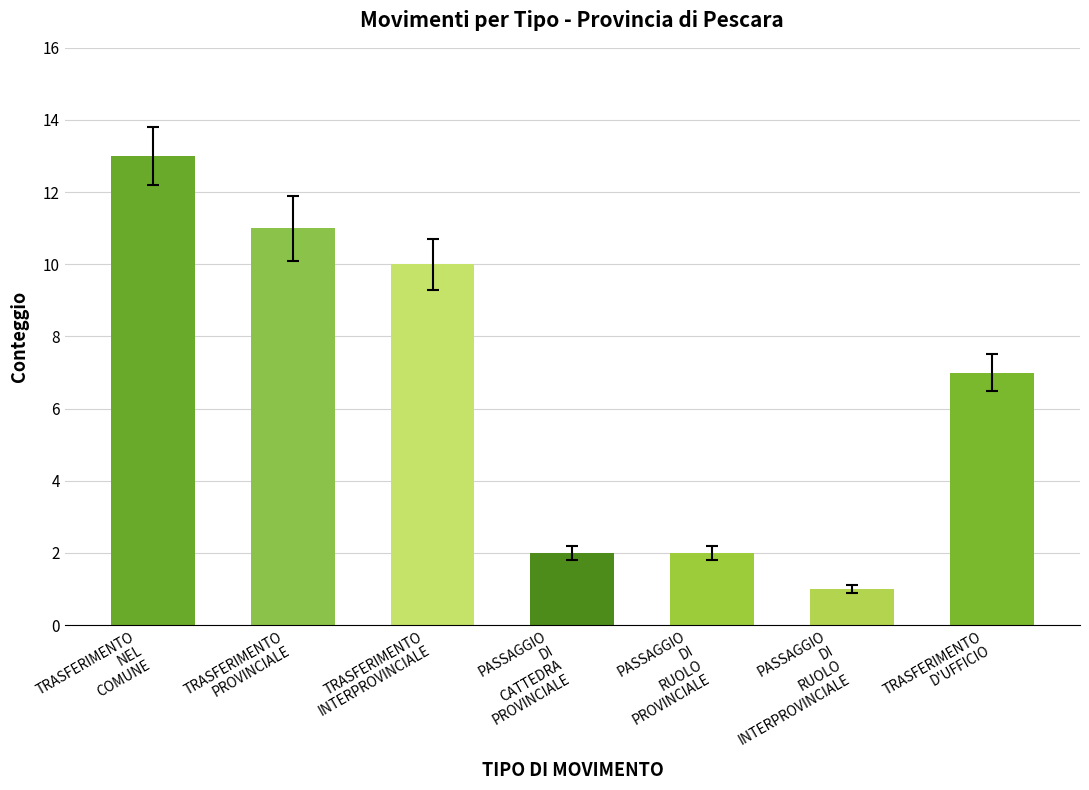

Between TRASFERIMENTO
NEL
COMUNE and PASSAGGIO
DI
RUOLO
INTERPROVINCIALE, which is larger?

TRASFERIMENTO
NEL
COMUNE